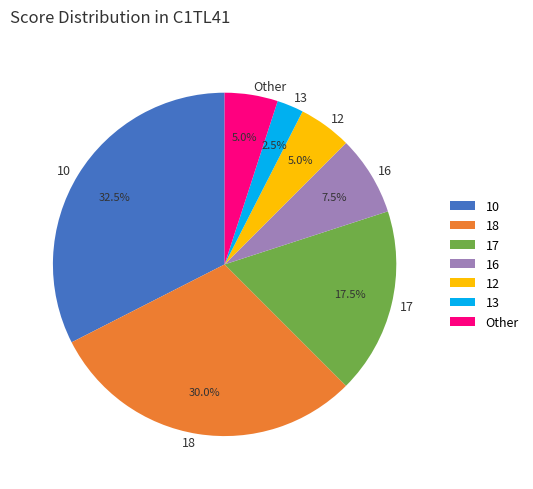

Is there a majority slice in this chart?

No